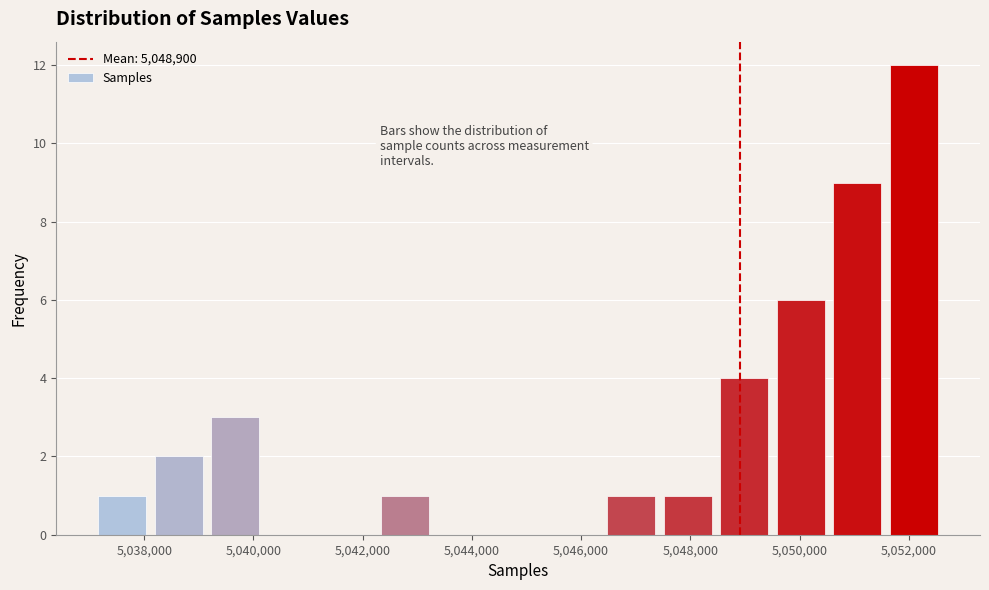

Over which range of the x-axis is the bar tallest?

5051600 to 5052600